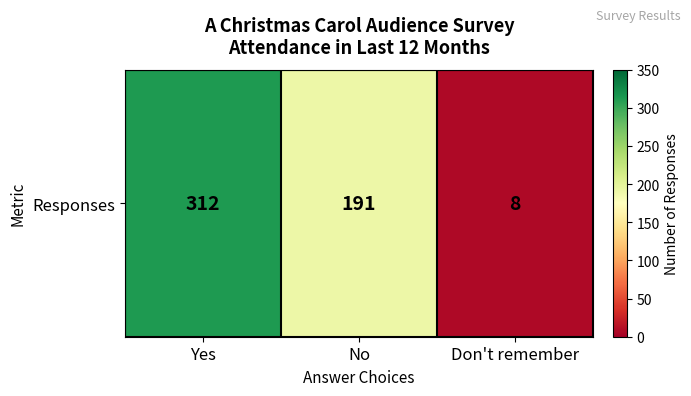

Count the number of values greater than 191.

1